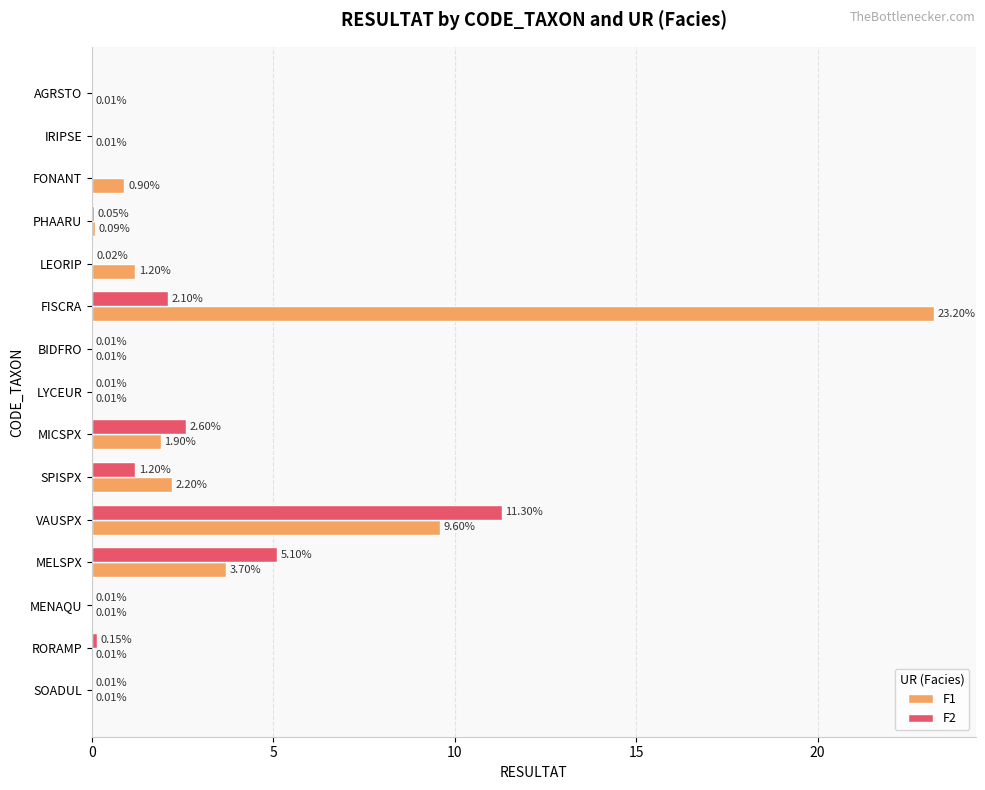

What is the average value of the F2 series?

1.5